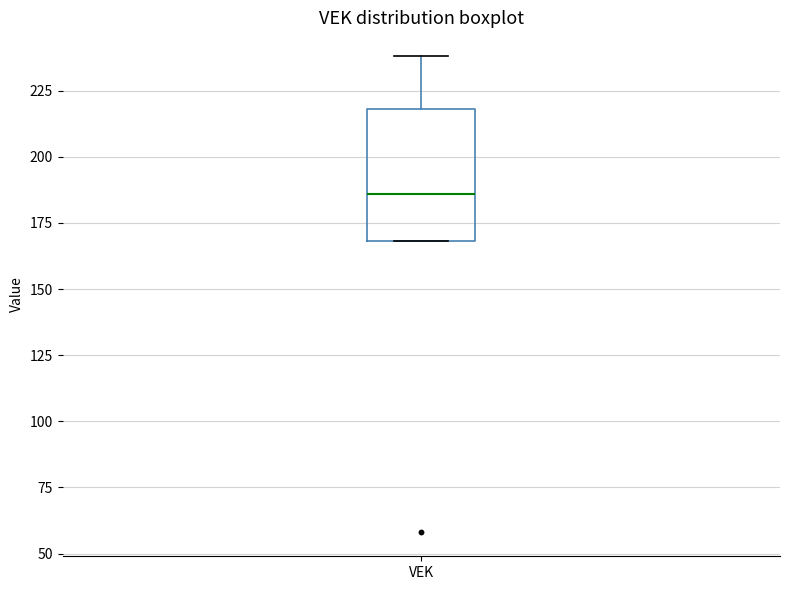

Read this box plot against the y-axis: the position of the median line, the range covered by the box, and the ends of both whiskers. The values are not printed on the chart, so give them approximately, as read against the axis.

median 185, box 170 to 220, whiskers 170 to 240